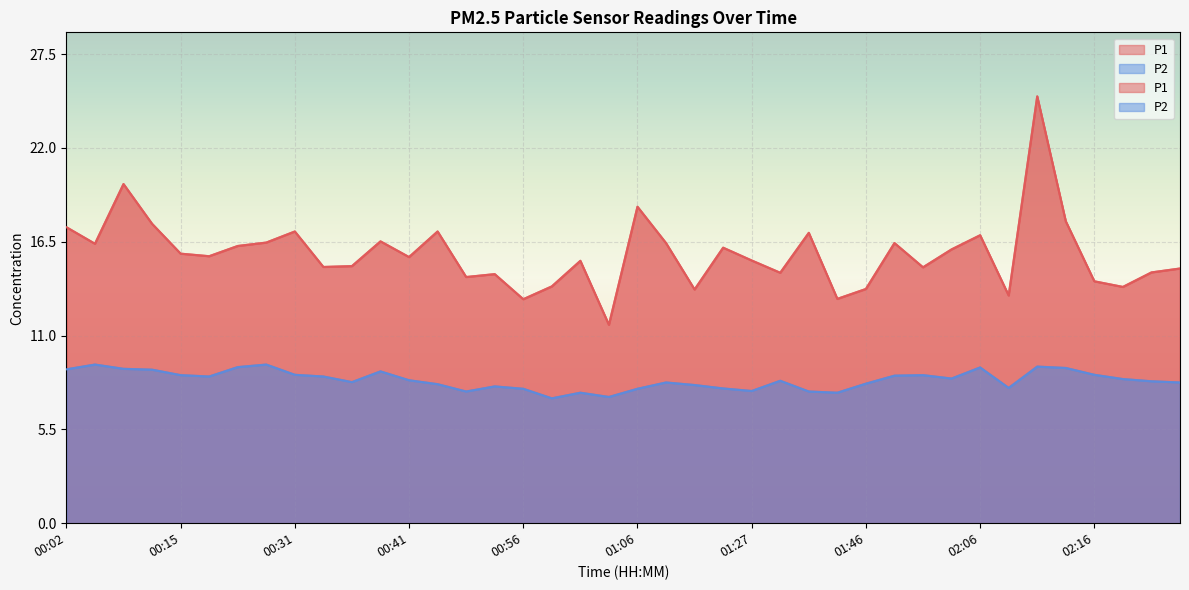

True or false: P2 and P1 intersect in this chart.

False